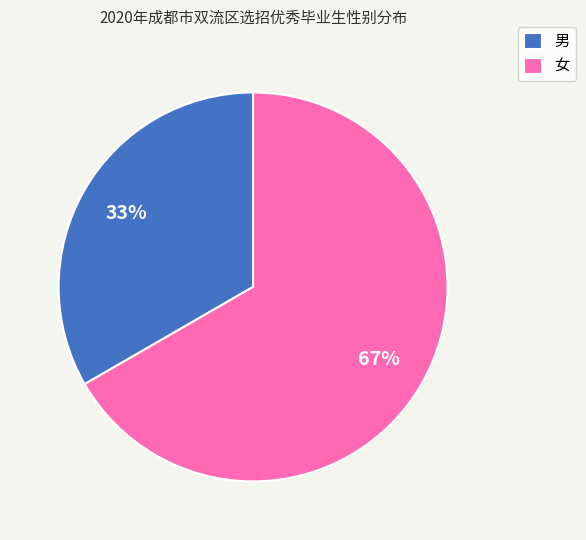

Do 女 and 男 together represent more than half of the pie?

Yes